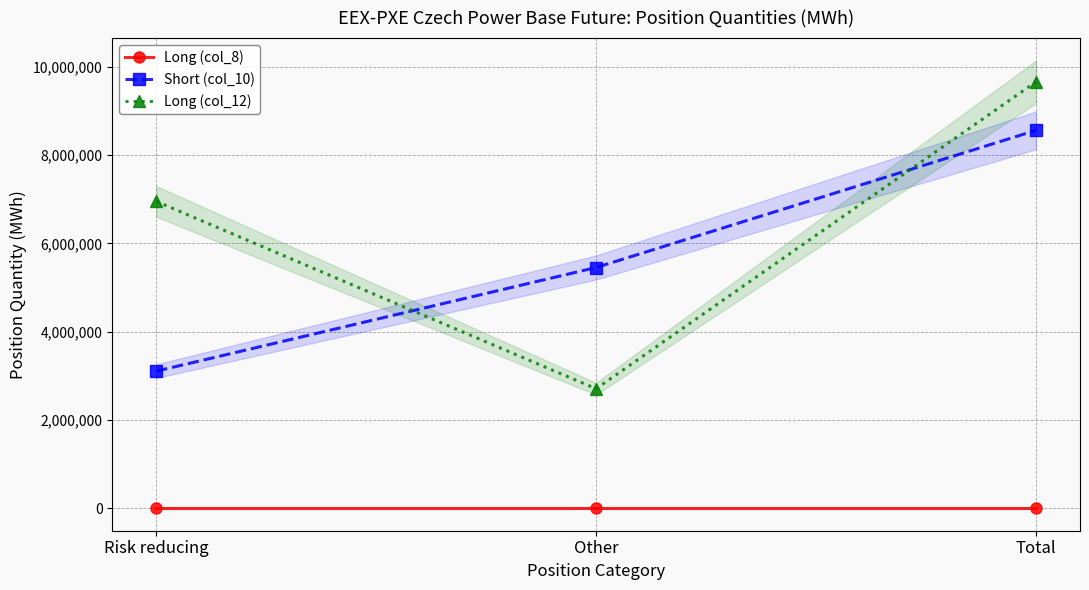

The Long (col_8) series shows 0 at Risk reducing. True or false?

True